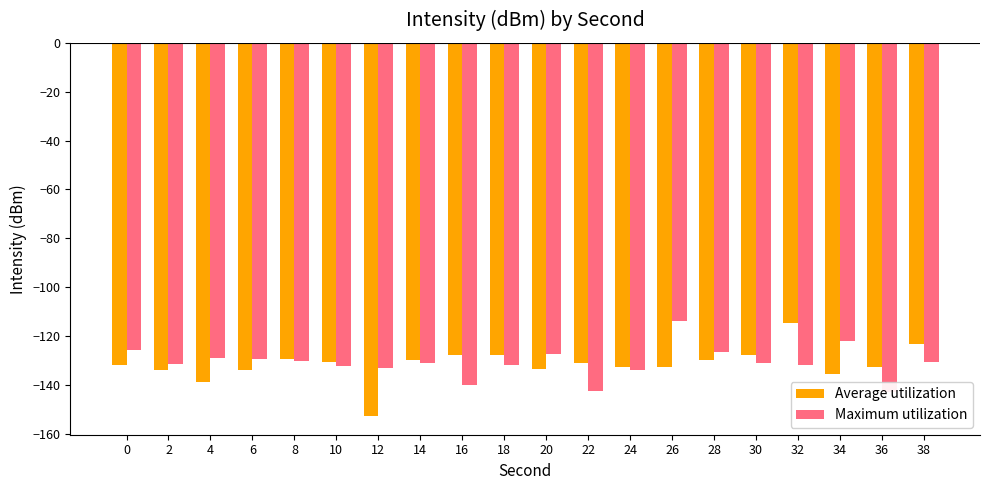

At which category is the sum across all series the highest?

32